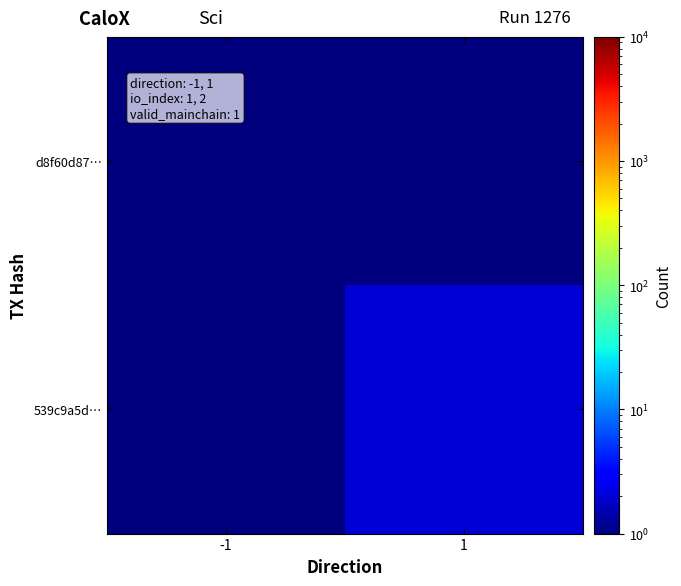

Between 1 and -1, which is larger?

-1